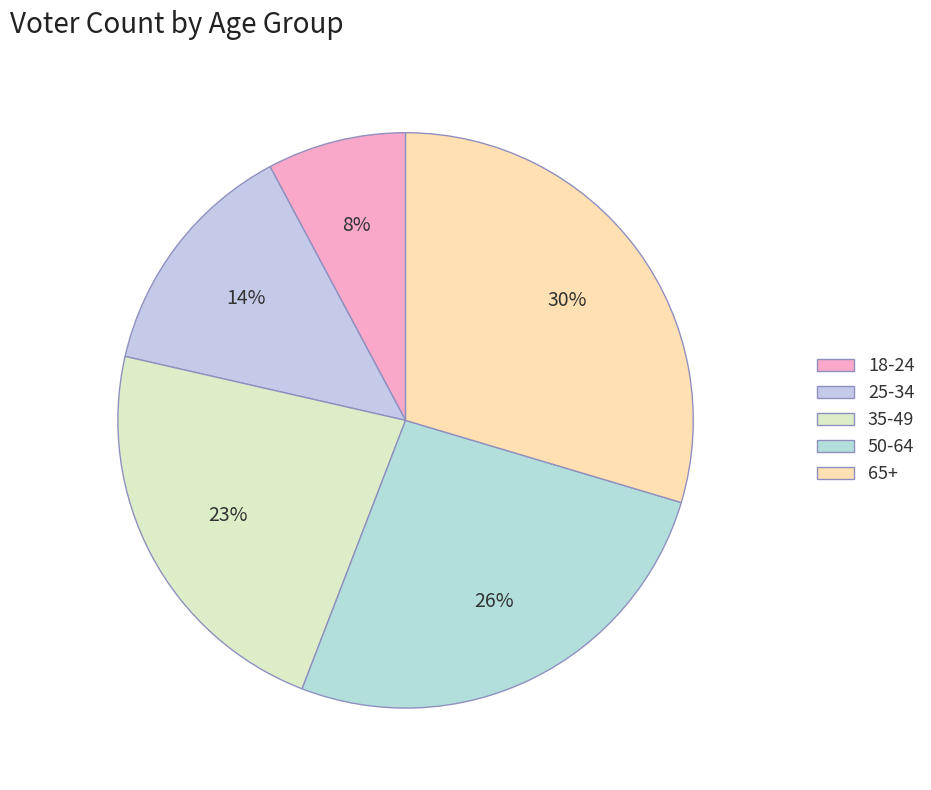

What is the smallest slice in the pie chart?

18-24